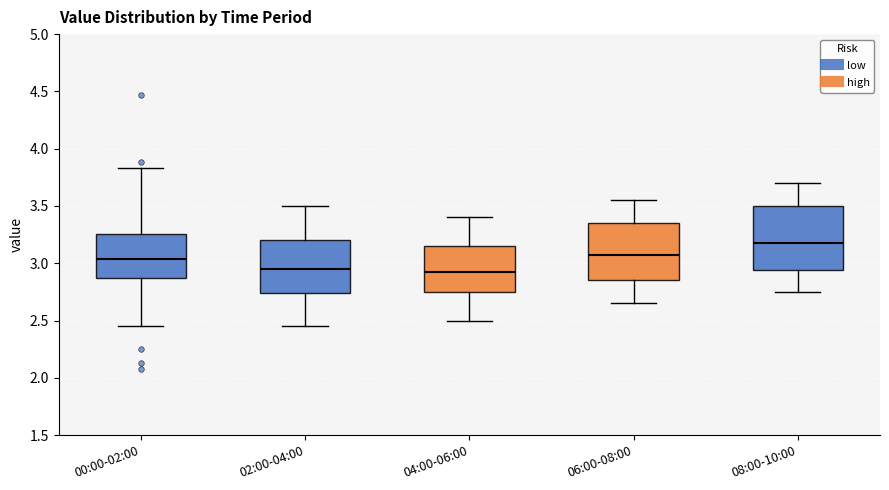

Which box has the highest median line?

08:00-10:00